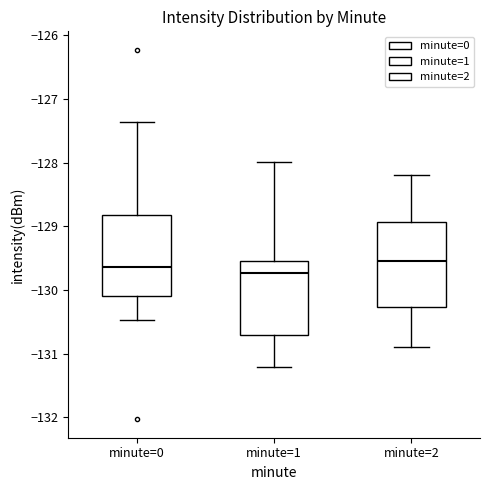

Reading left to right, read every box against the y-axis: the position of its median line, the range the box covers, and the ends of its whiskers. The values are not printed on the chart, so give them approximately, as read against the axis.

minute=0: median -129.6, box -130.1 to -128.8, whiskers -130.5 to -127.4
minute=1: median -129.7, box -130.7 to -129.5, whiskers -131.2 to -128.0
minute=2: median -129.5, box -130.3 to -128.9, whiskers -130.9 to -128.2